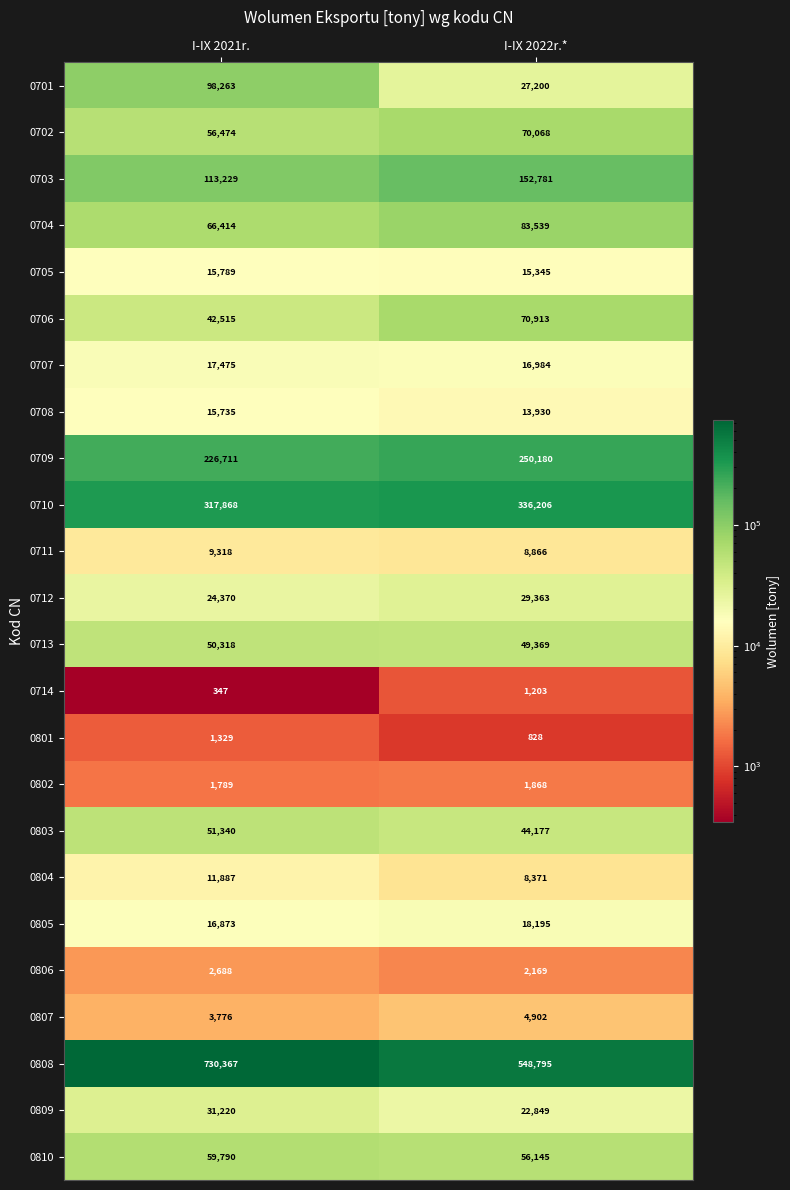

Between I-IX 2021r. and I-IX 2022r.*, which series saw the biggest shift?

0808